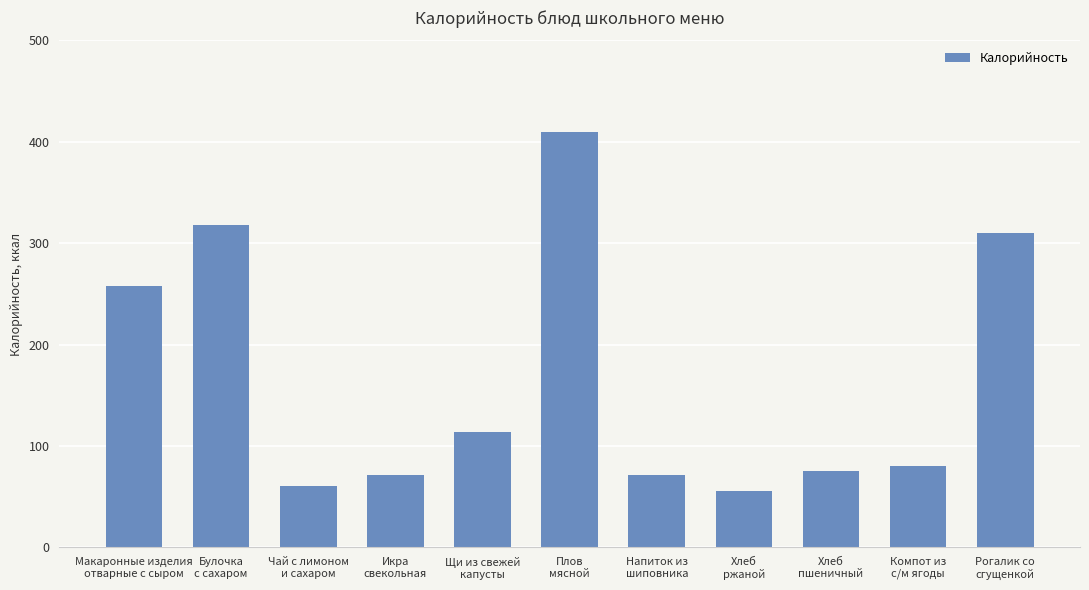

What is the sum of all values?

1825.9